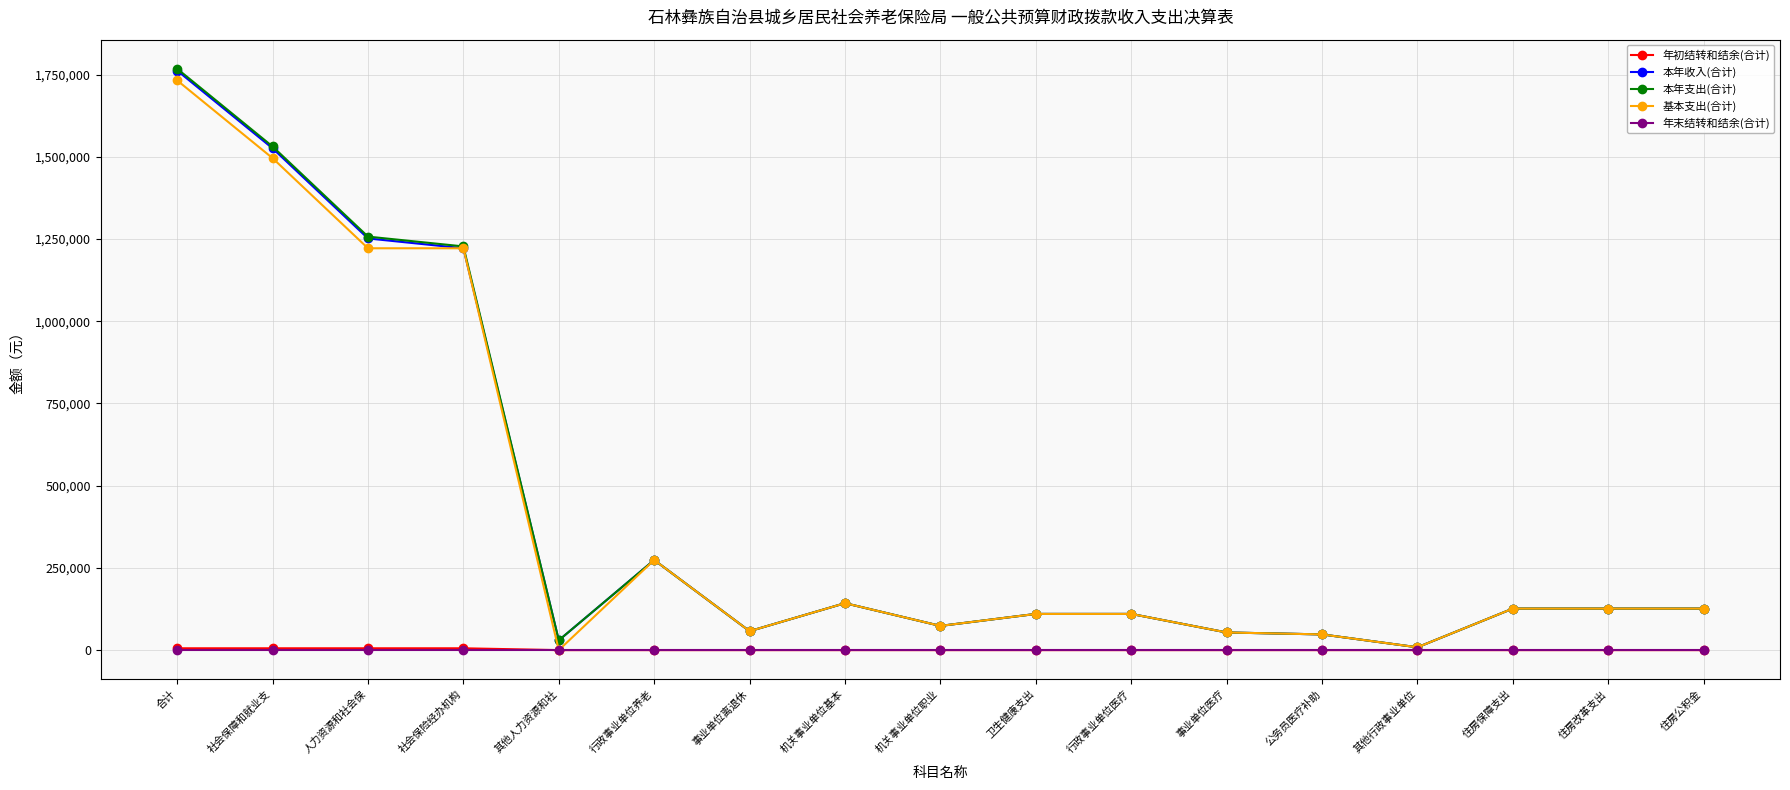

At how many categories does at least one series exceed 522928?

4